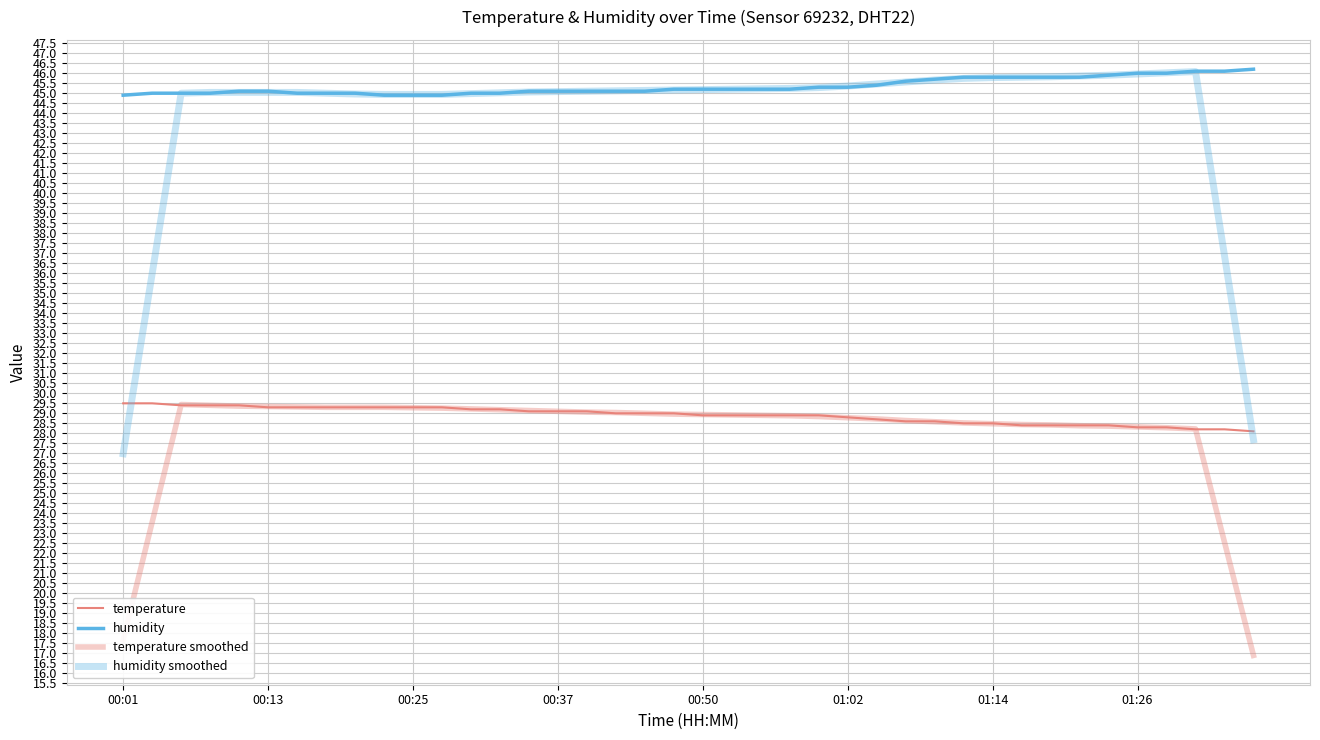

How many lines are shown in the chart?

4